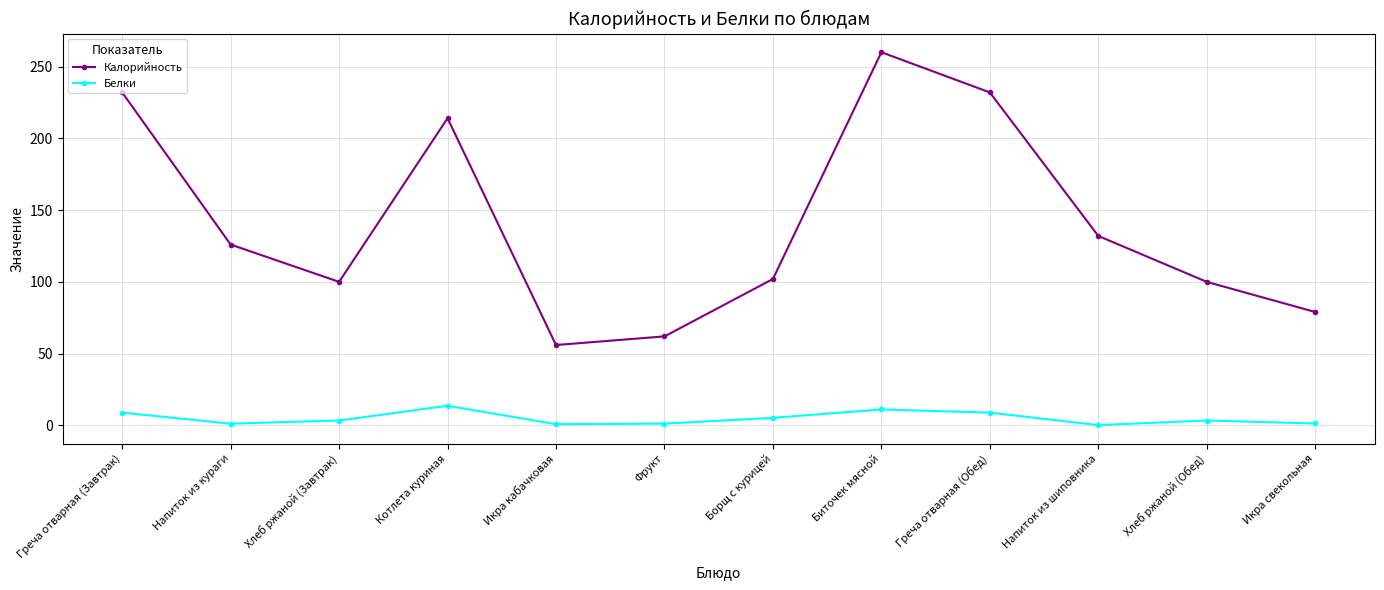

What is the difference between the second highest and second lowest values in the Белки series?

10.3